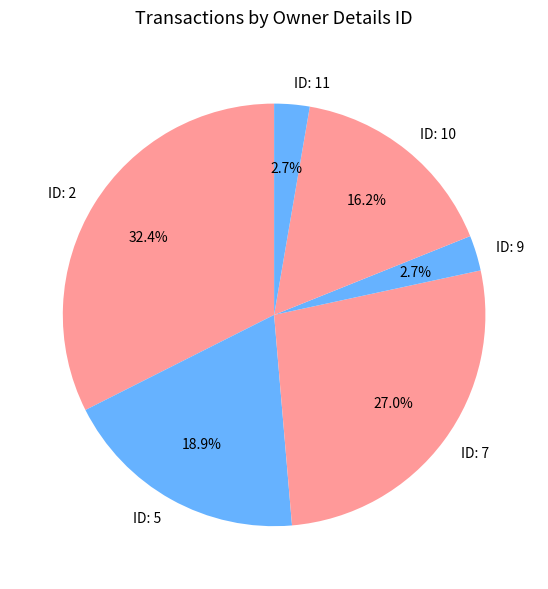

Which category has the biggest portion of the pie?

ID: 2